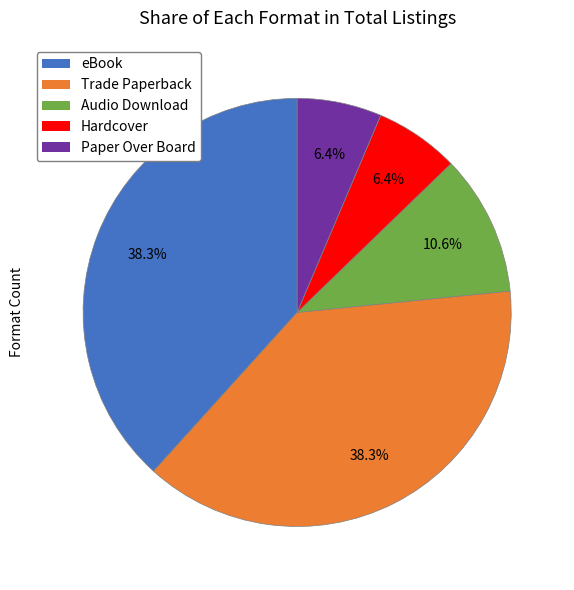

To the nearest percent, what is the combined percentage of Paper Over Board and Hardcover?

13%